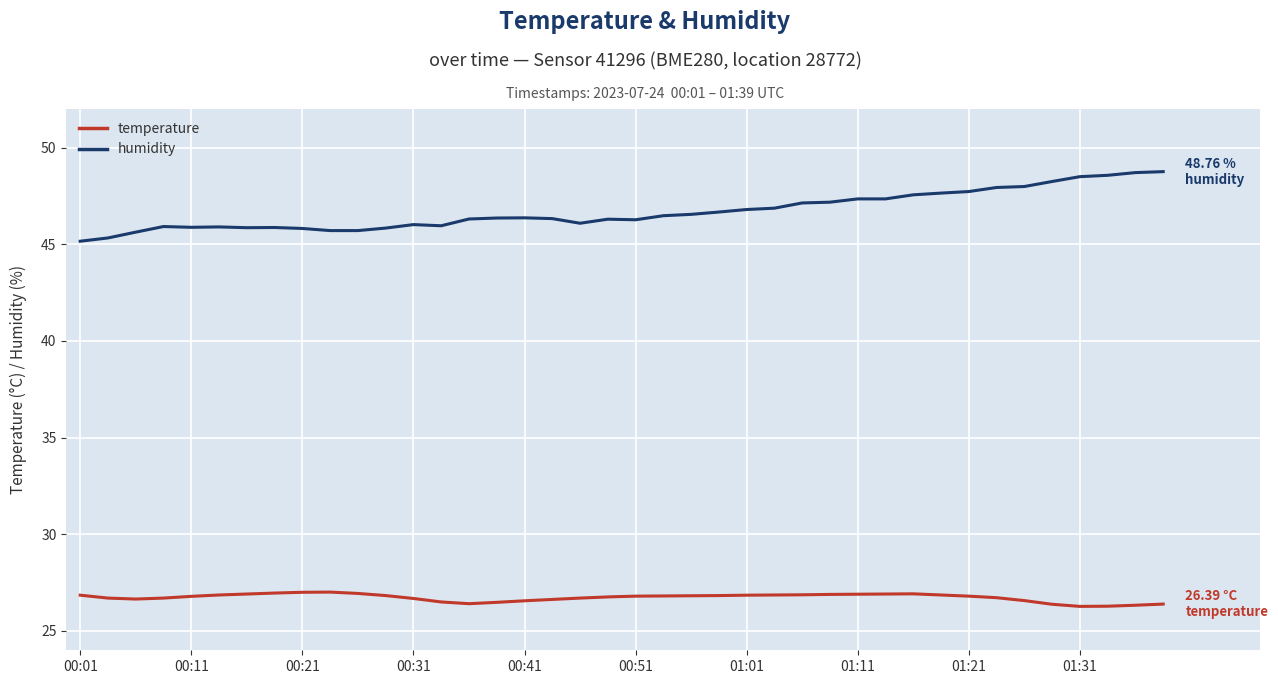

Which series has the largest total across all categories?

humidity